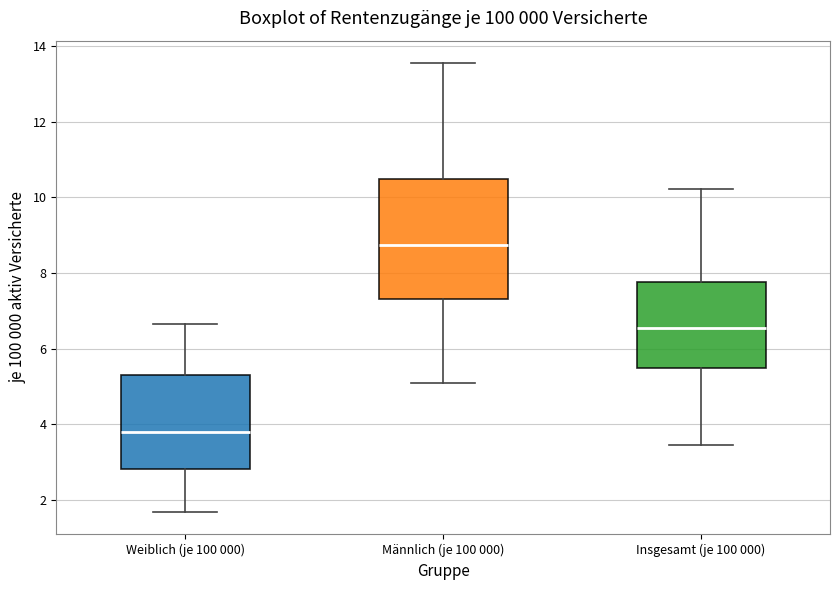

Where does the upper whisker of the box for Weiblich (je 100 000) end on the y-axis? The values are not printed on the chart, so give them approximately, as read against the axis.

6.6